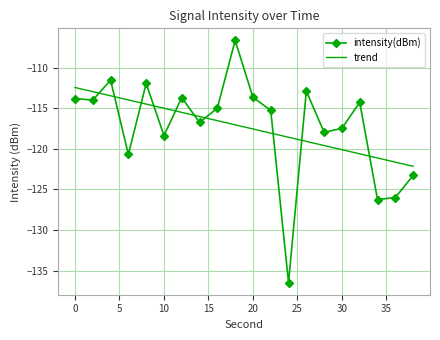

How many times do trend and intensity(dBm) cross each other?

10